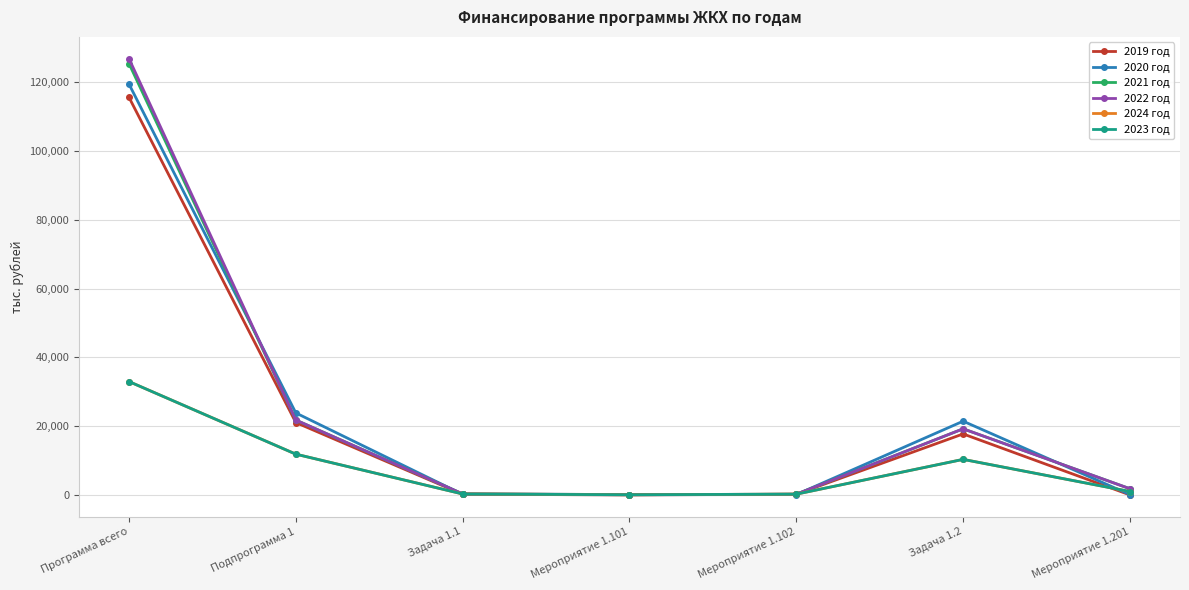

Which series changed the most between Программа всего and Подпрограмма 1?

2022 год